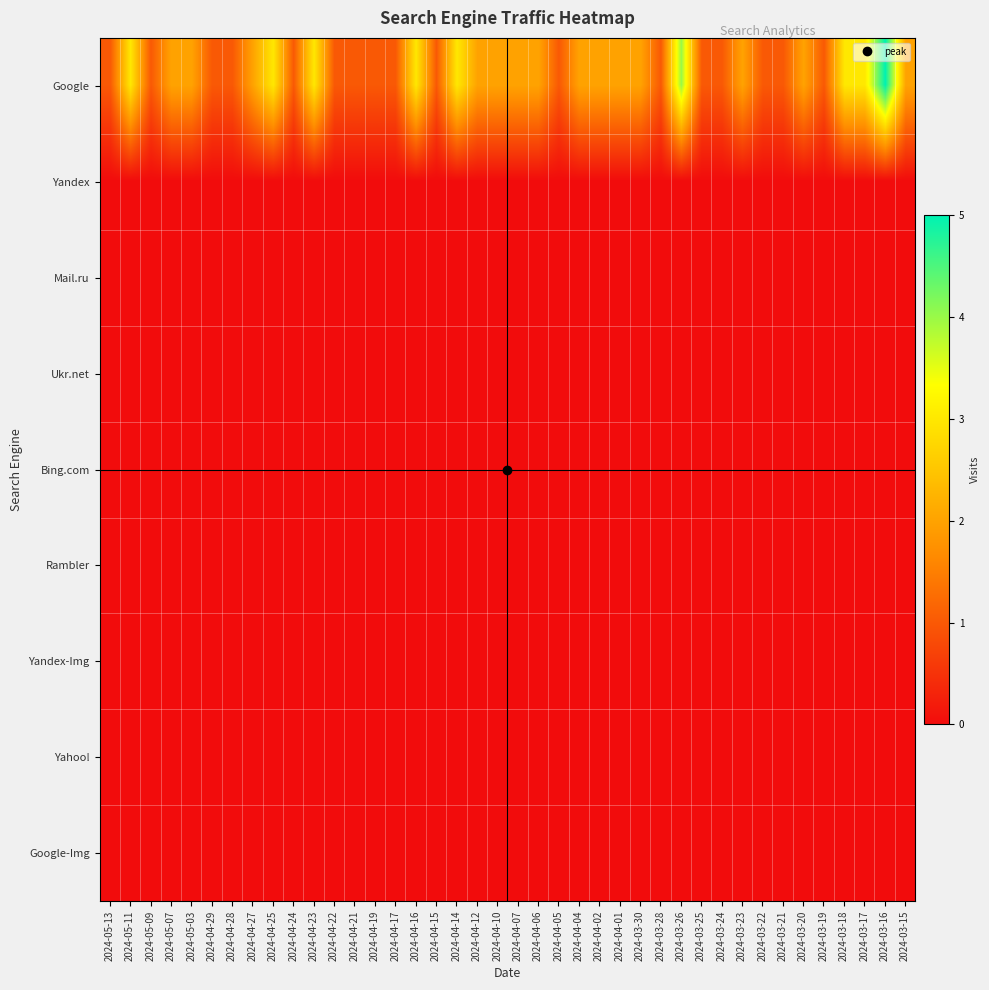

What is the spread (max minus min) of values at 2024-03-24?

1